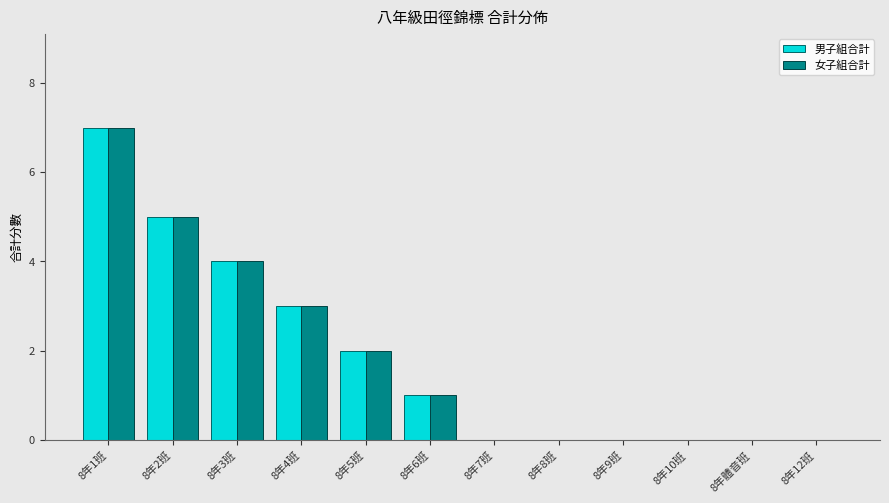

Reading right to left, transcribe all the data shown in this chart.

男子組合計: 8年12班=0	8年體音班=0	8年10班=0	8年9班=0	8年8班=0	8年7班=0	8年6班=1	8年5班=2	8年4班=3	8年3班=4	8年2班=5	8年1班=7
女子組合計: 8年12班=0	8年體音班=0	8年10班=0	8年9班=0	8年8班=0	8年7班=0	8年6班=1	8年5班=2	8年4班=3	8年3班=4	8年2班=5	8年1班=7